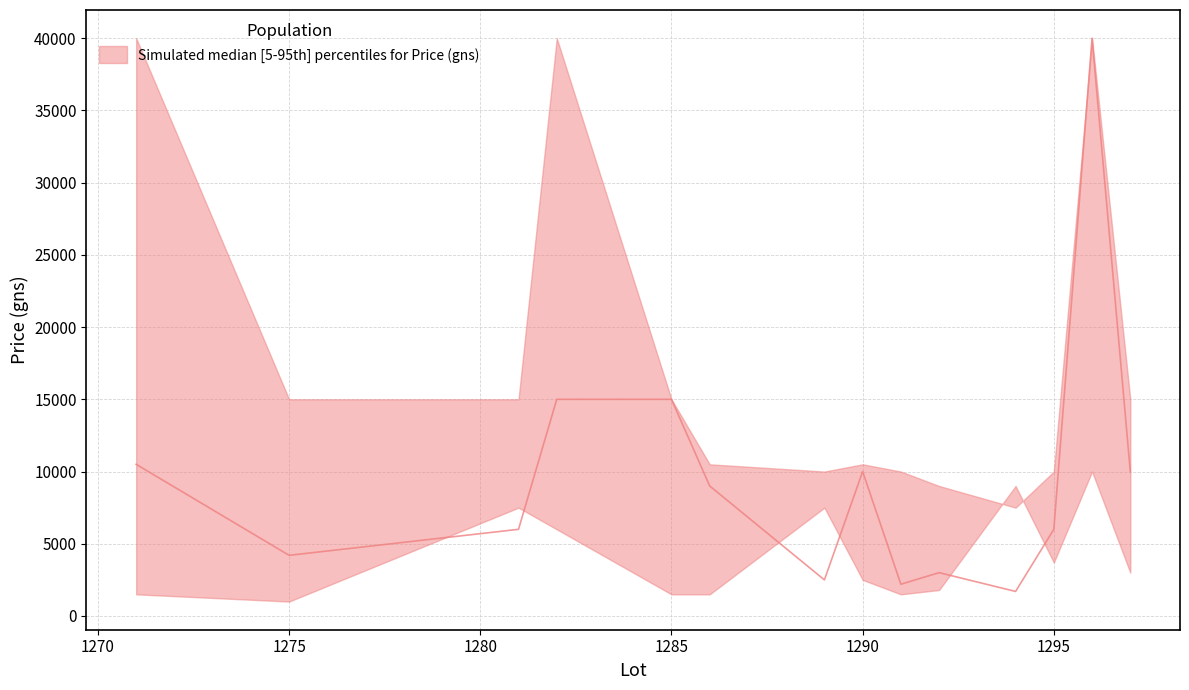

List the series in order of their overall mean, highest first.

upper, median, lower